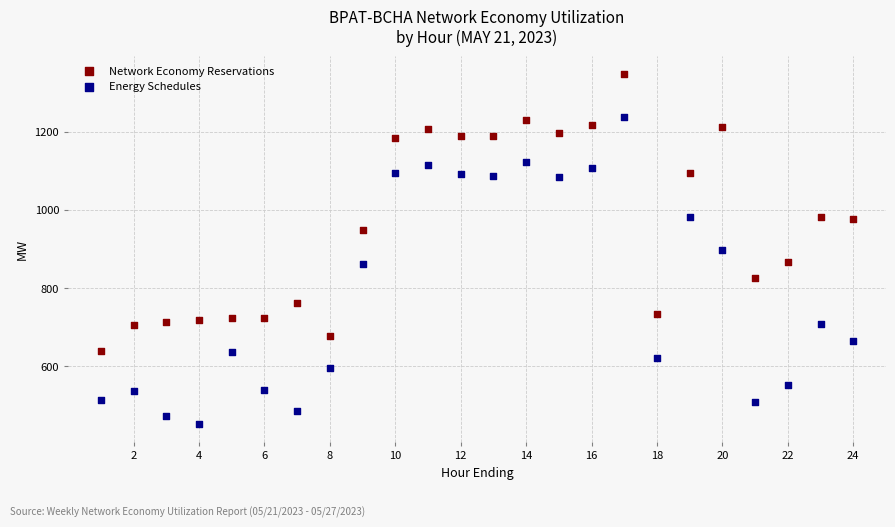

What are all the series names shown in the legend?

Network Economy Reservations, Energy Schedules